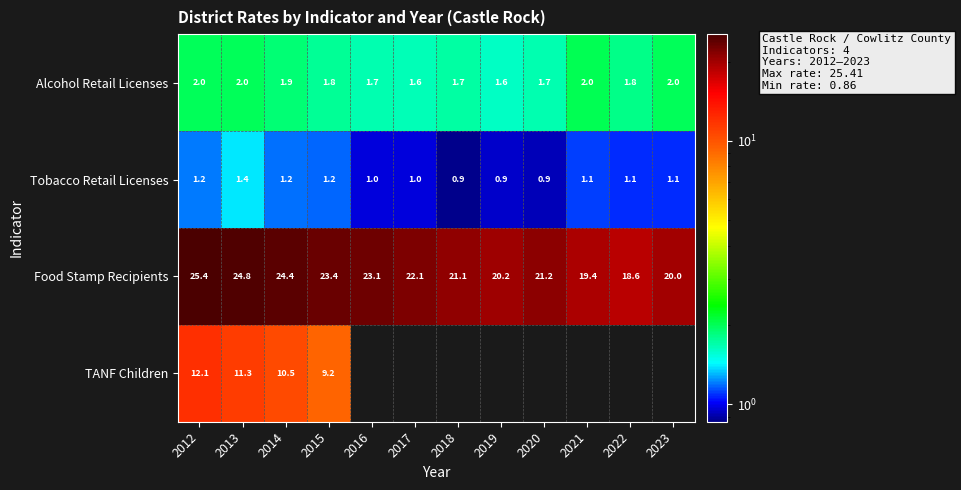

Is the value of Food Stamp Recipients at 2021 greater than the value of Alcohol Retail Licenses at 2023?

Yes